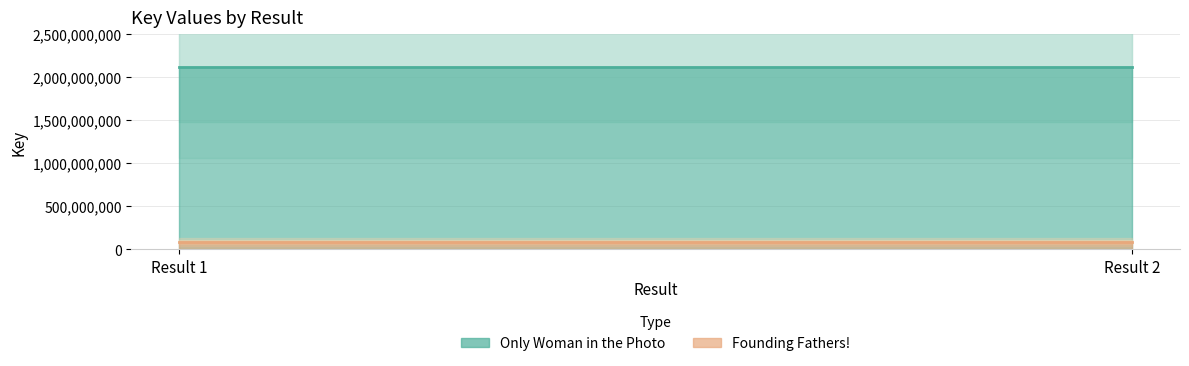

What is the sum of the Founding Fathers! values at Result 2 and Result 1?

170808516